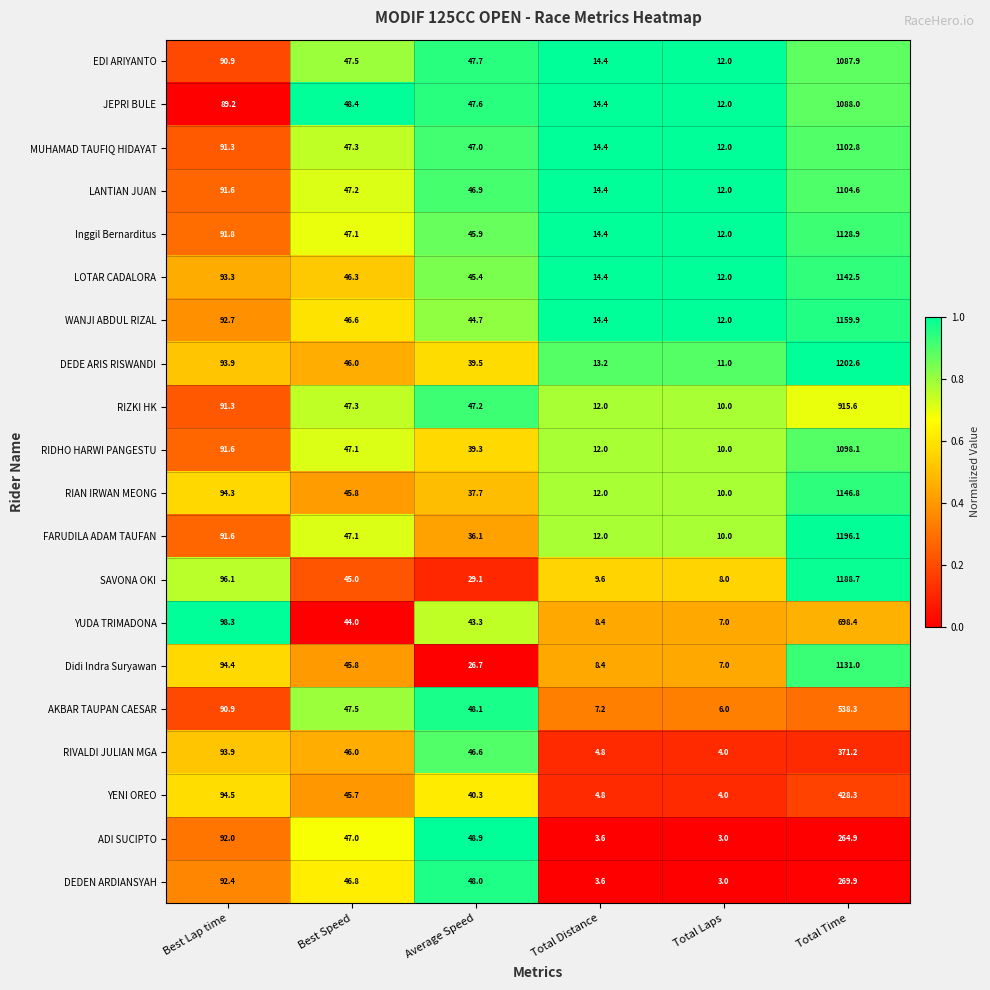

How many data points does each series have?

6